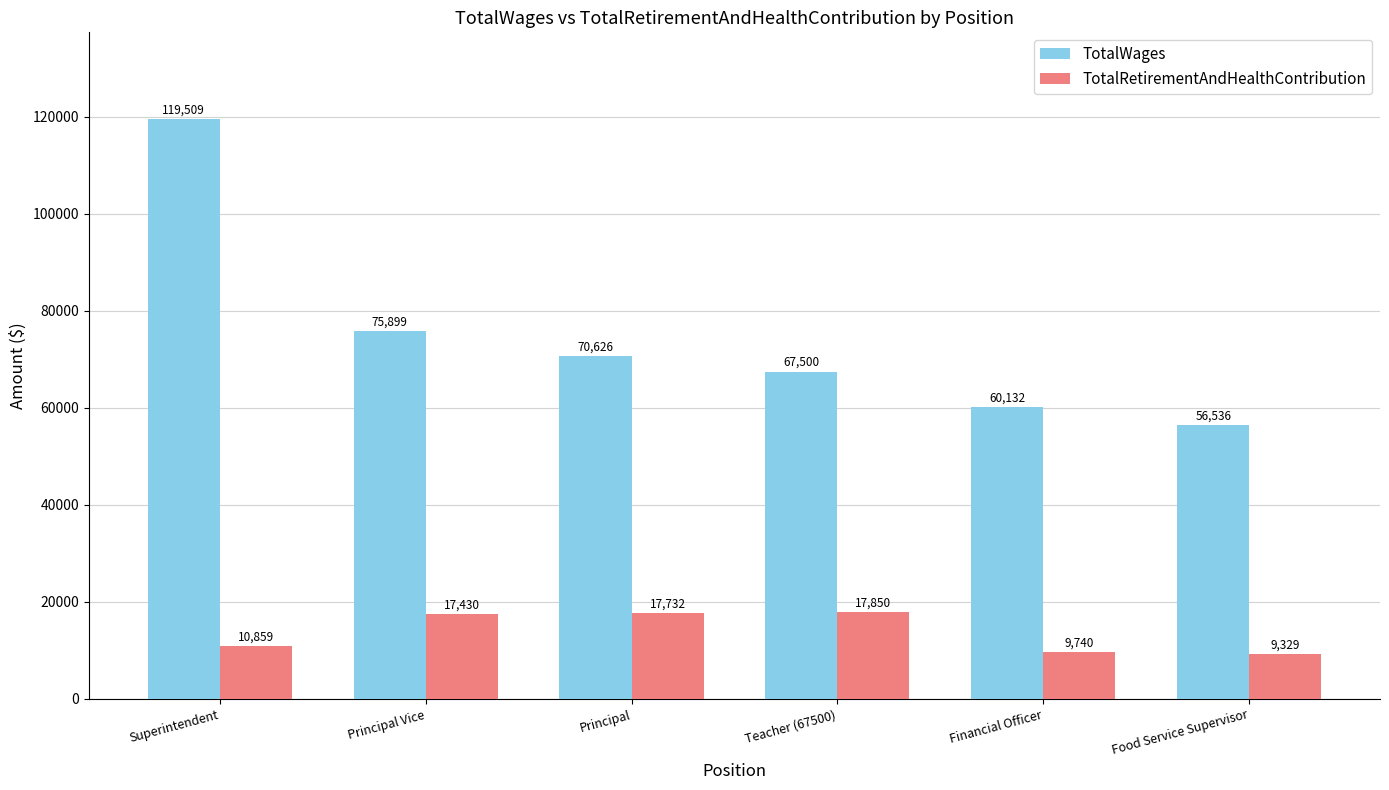

What is the spread (max minus min) of values at Food Service Supervisor?

47207